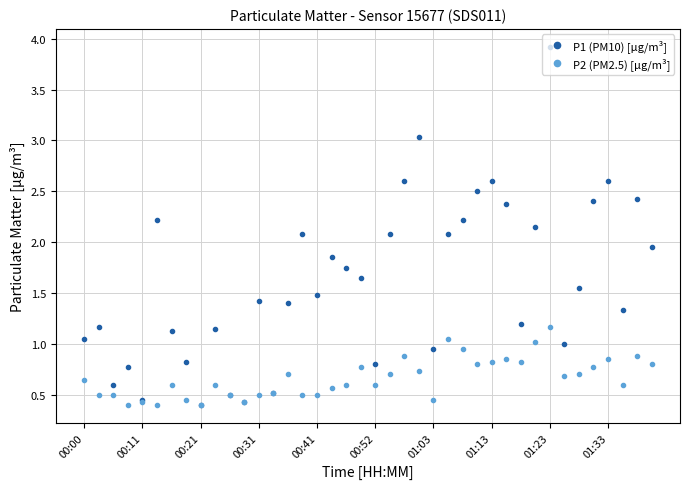

At how many categories does at least one series exceed 2?

15